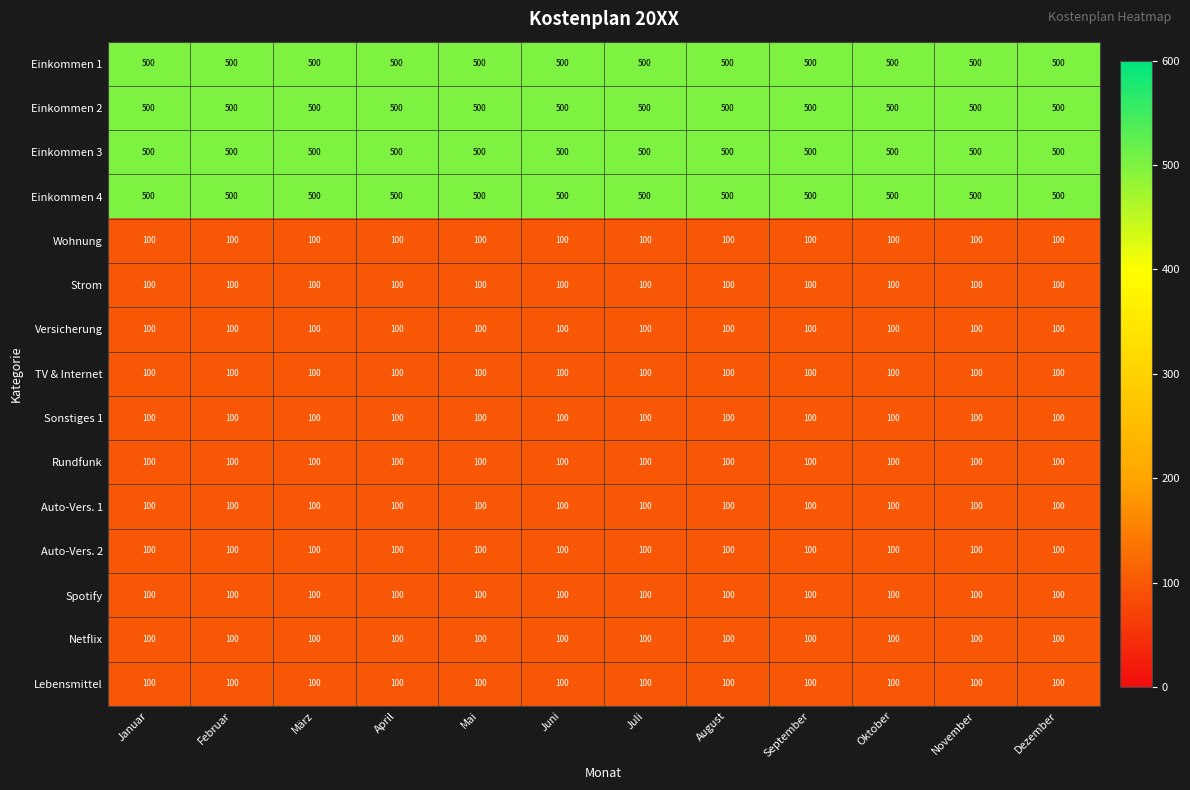

What is the greatest value displayed?

500